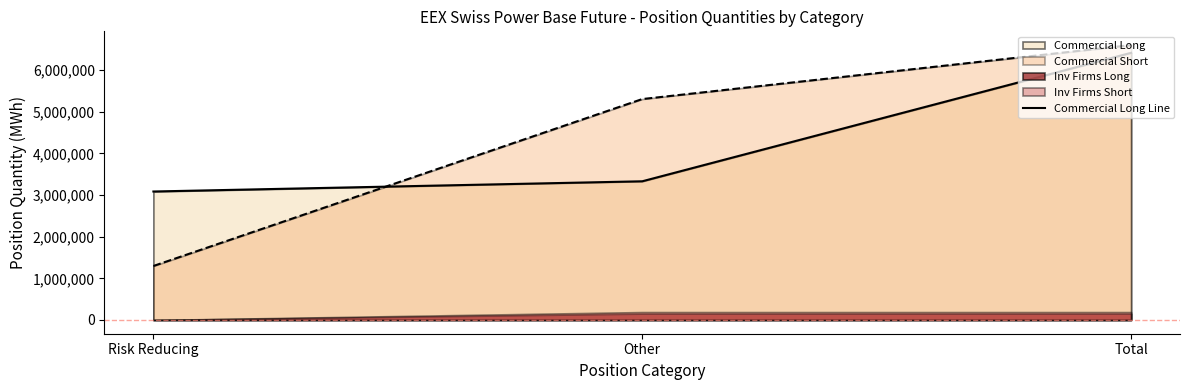

List the labels in order of value, smallest first.

Risk Reducing, Other, Total